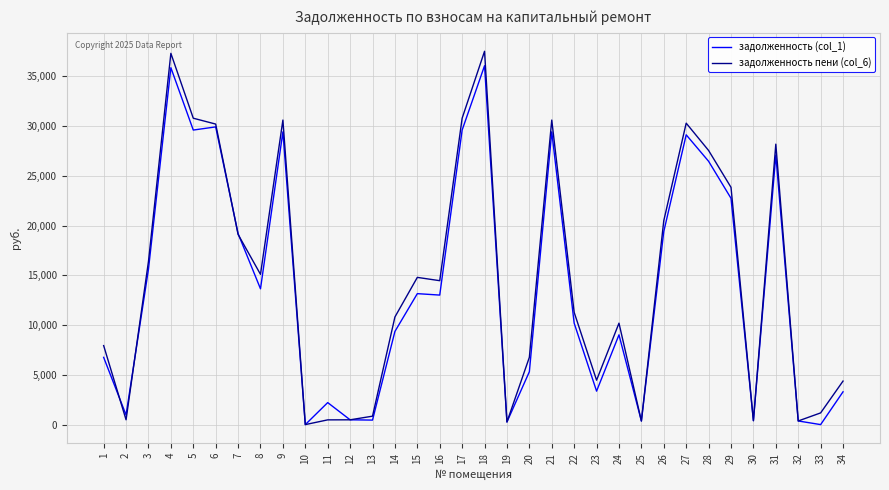

What is the spread (max minus min) of values at 33?

1176.0